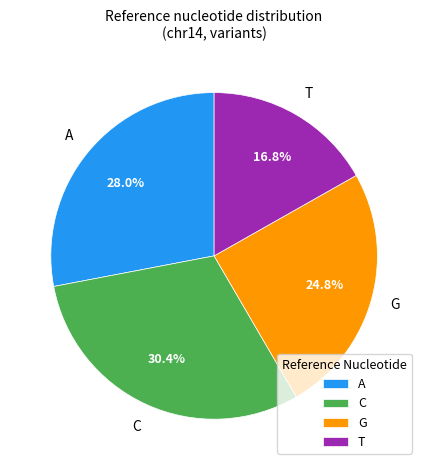

Count the number of slices in the pie.

4